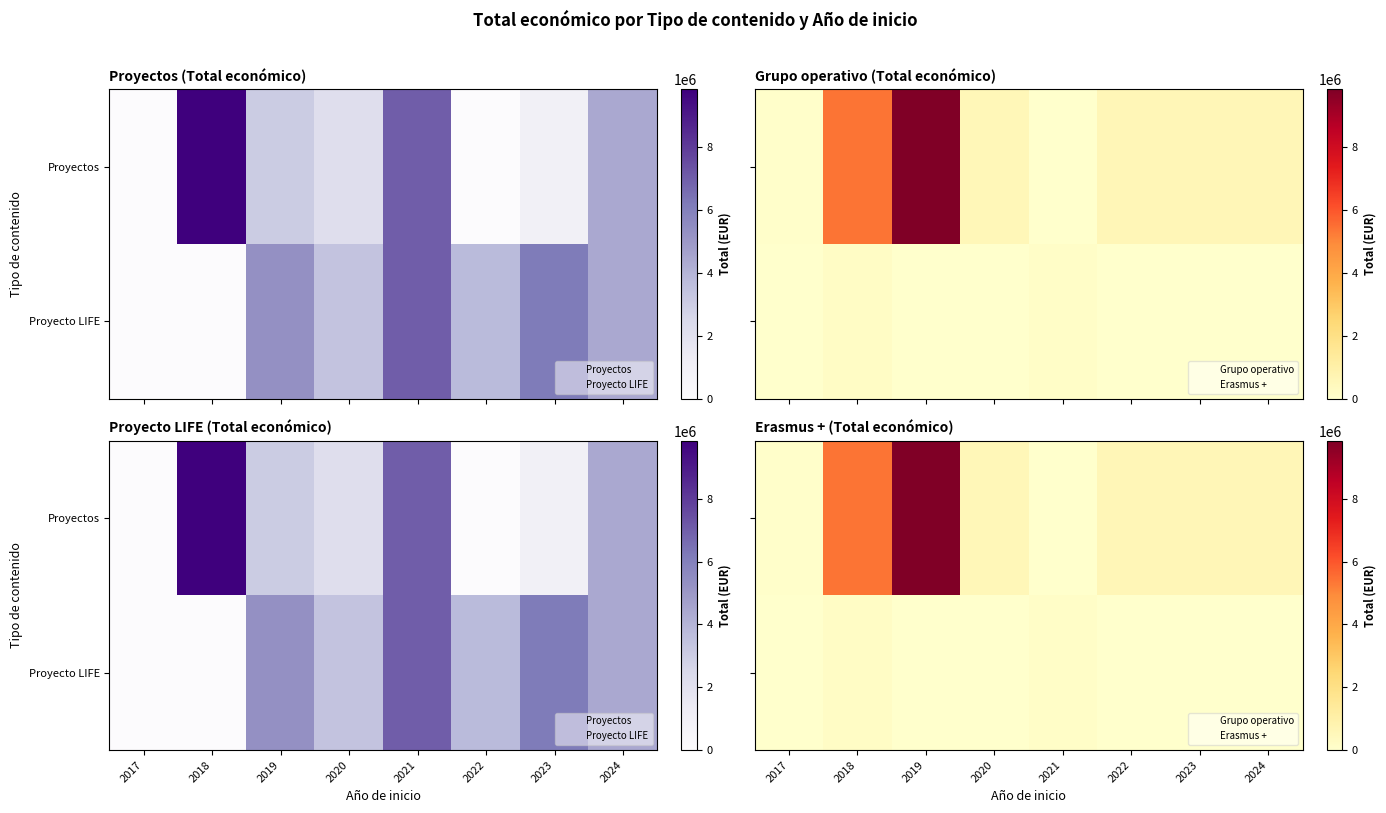

The Proyecto LIFE series shows 18394 at 2022. True or false?

False